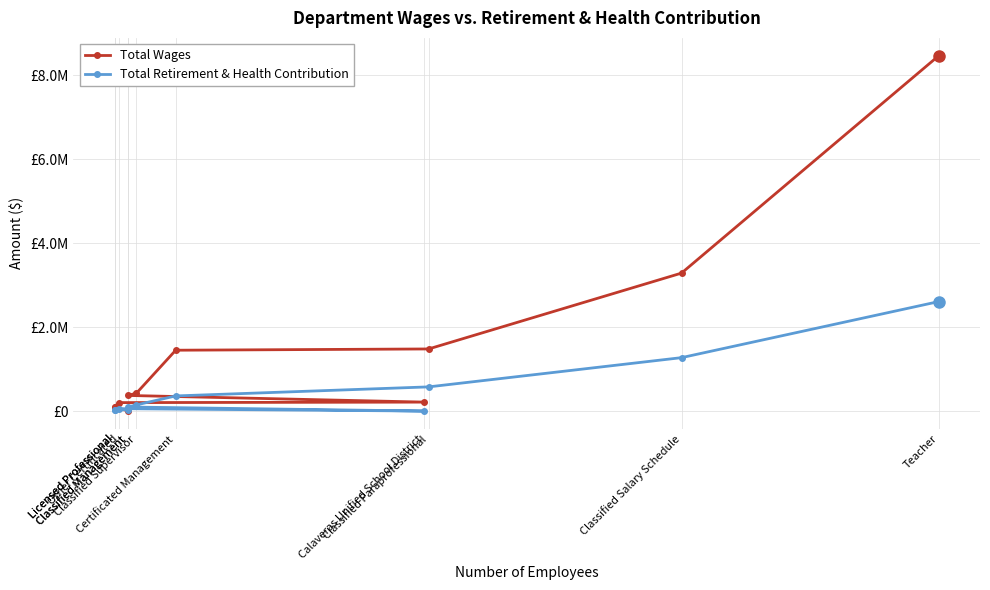

What is the average value of the Total Wages series?

1468697